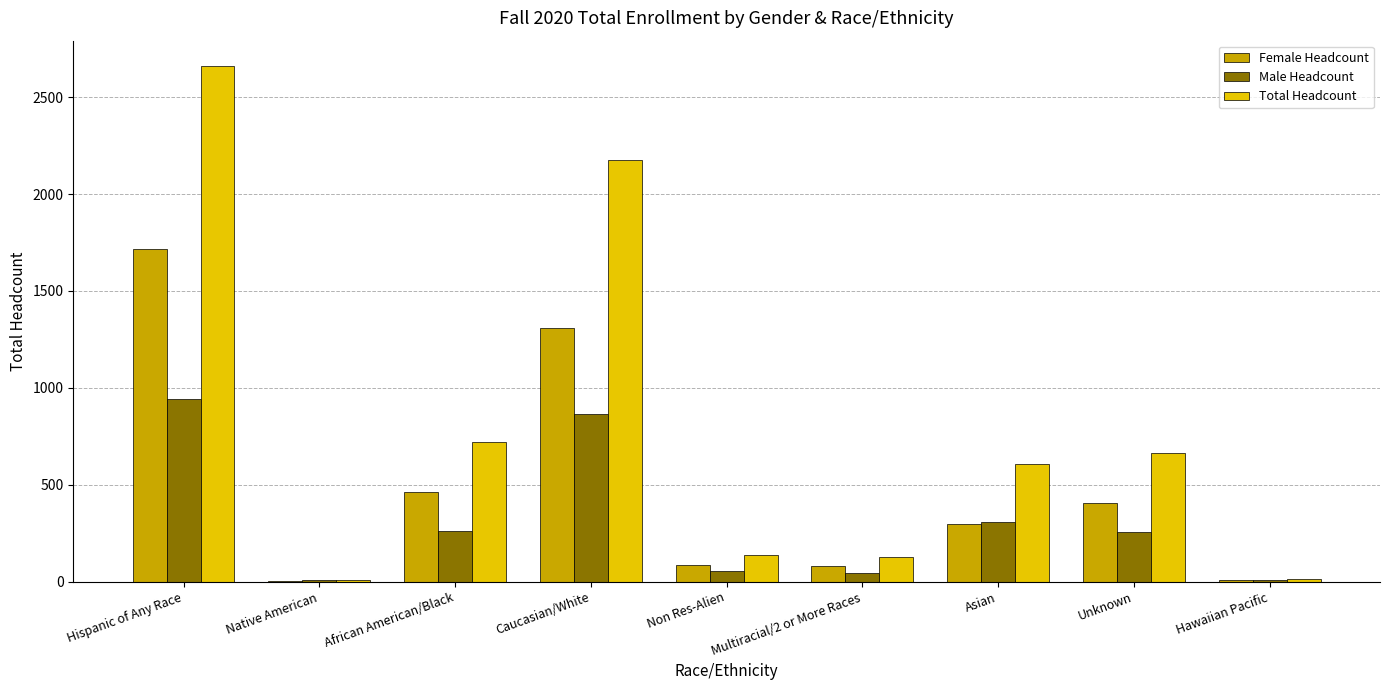

What is the total value across all series at Unknown?

1326